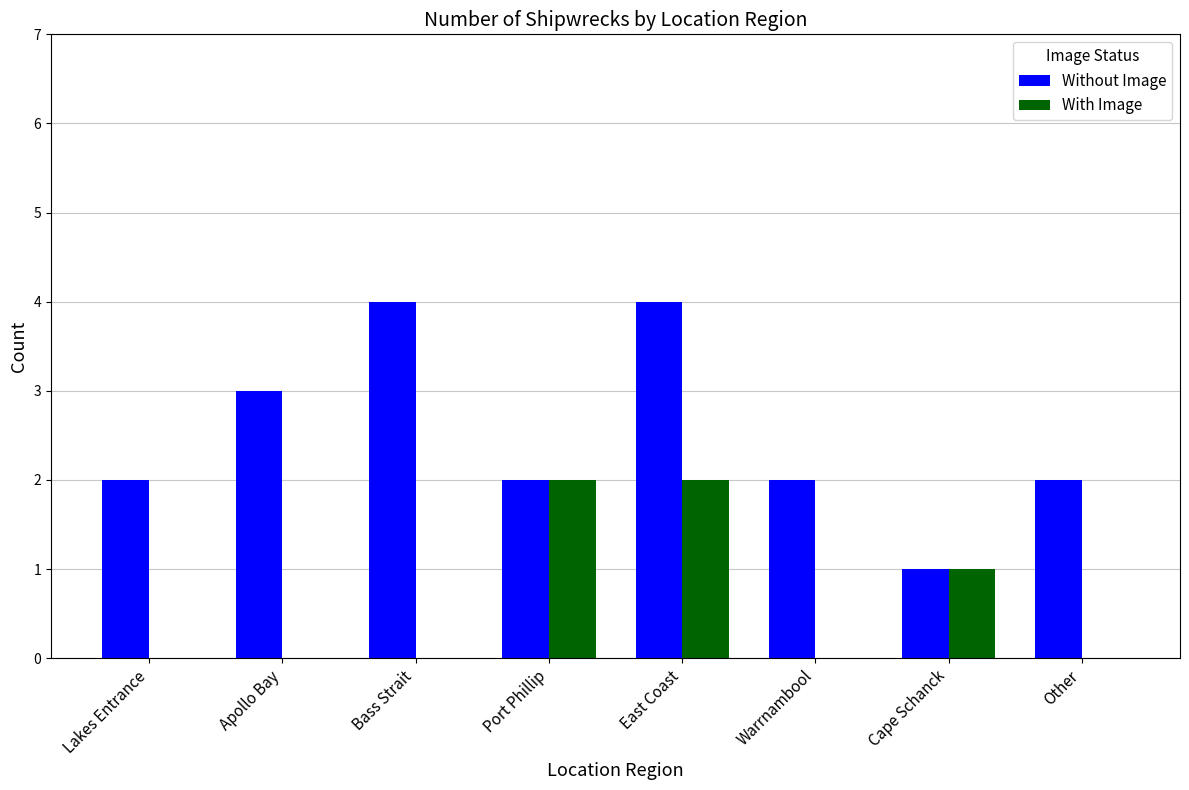

Which series has the largest total across all categories?

Without Image